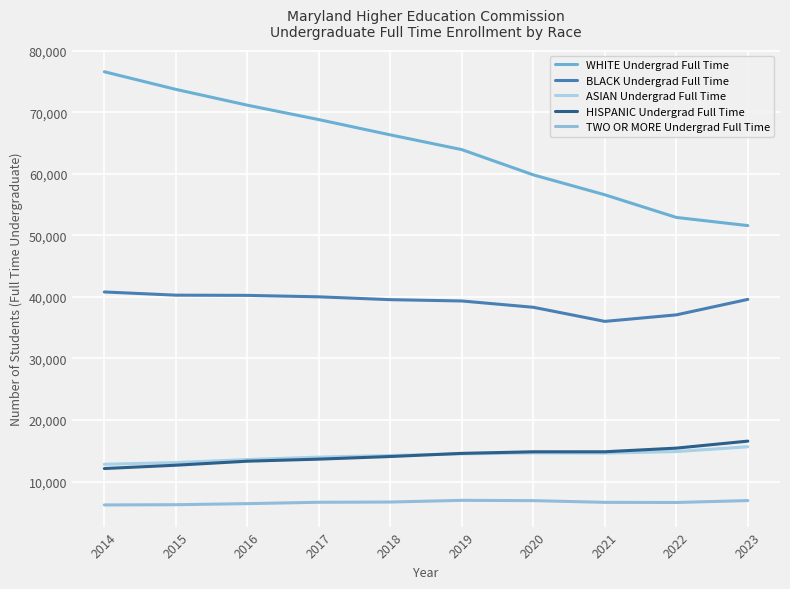

Is it true that BLACK Undergrad Full Time equals 40017 at 2017?

True